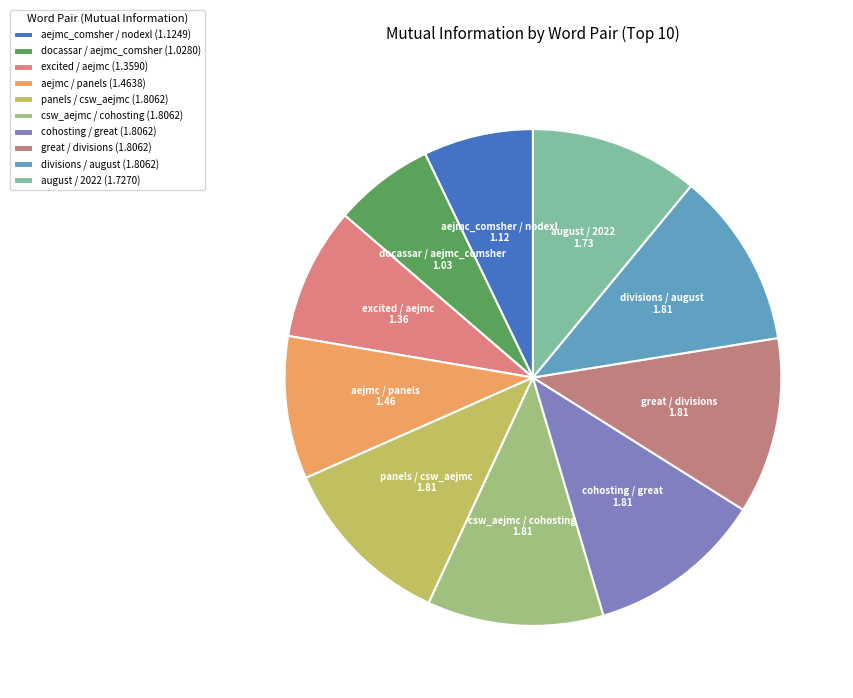

Combined, do docassar / aejmc_comsher and excited / aejmc account for over 50%?

No